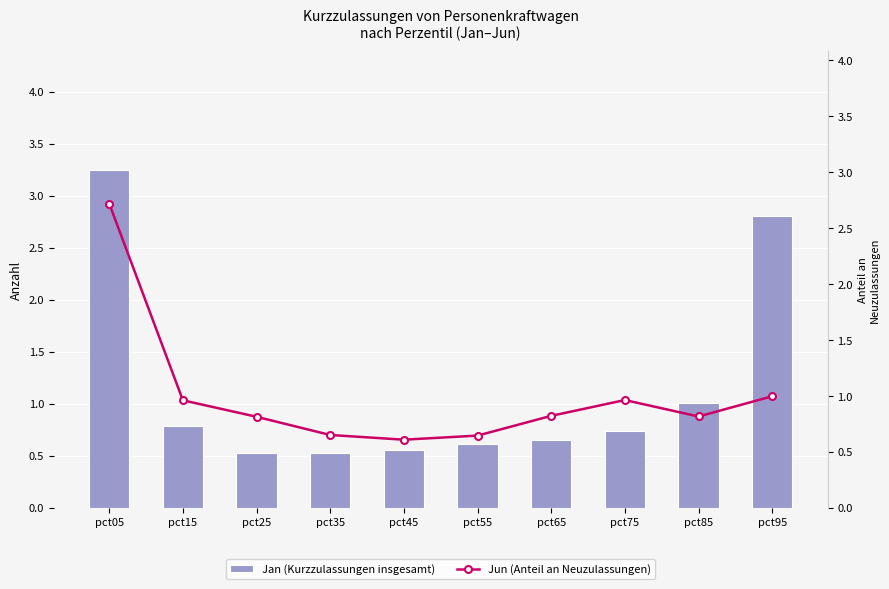

What is the difference between the maximum and minimum values in the Jun (Anteil an Neuzulassungen) series?

2.1